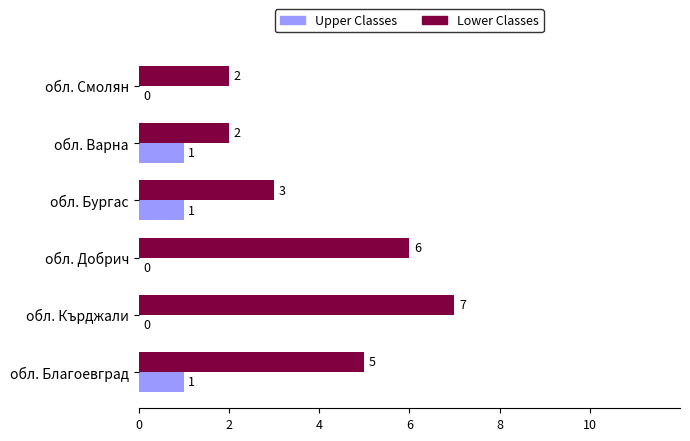

What is the sum of the Lower Classes values at обл. Добрич and обл. Благоевград?

11